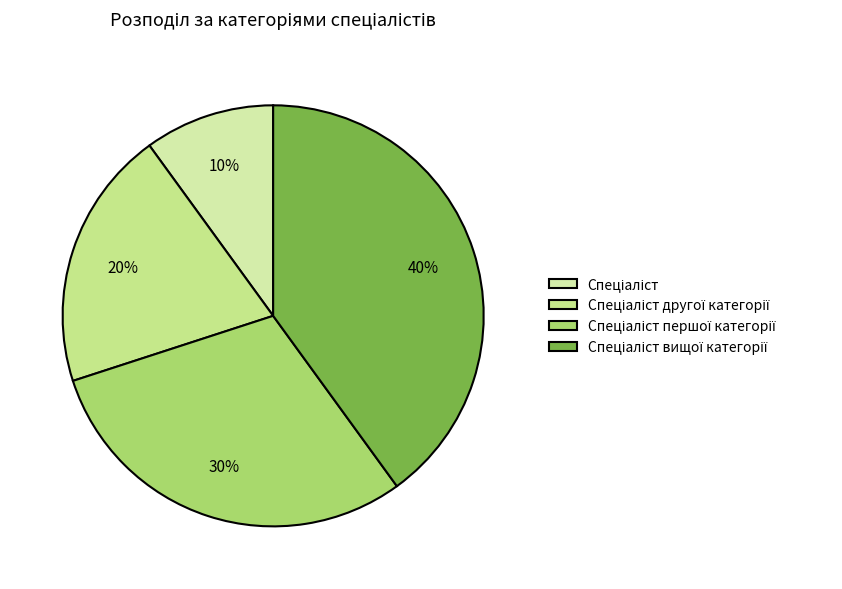

To the nearest percent, what is the difference between the Спеціаліст другої категорії and Спеціаліст slice percentages?

10%